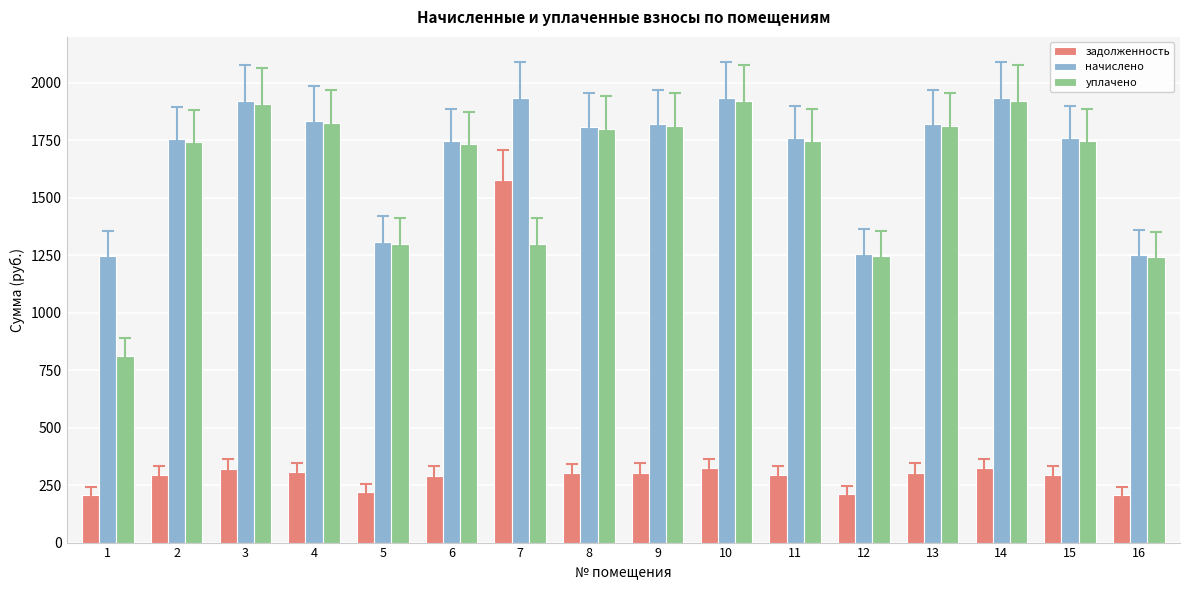

What is the highest value of the задолженность series?

1579.5